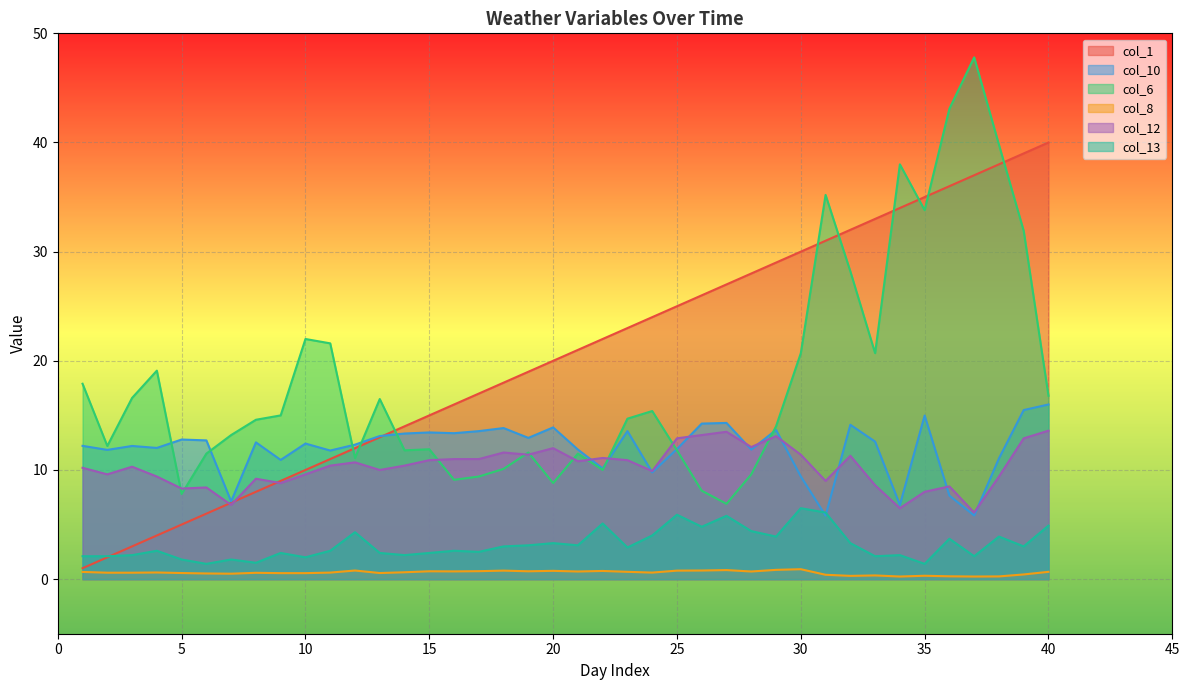

Where is col_8 nearest to the value 0?

34